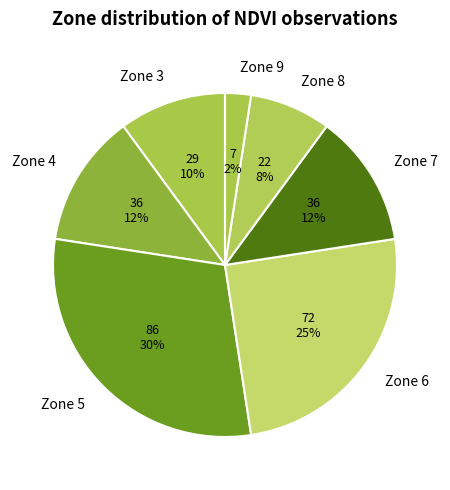

Which category has the smallest portion of the pie?

Zone 9